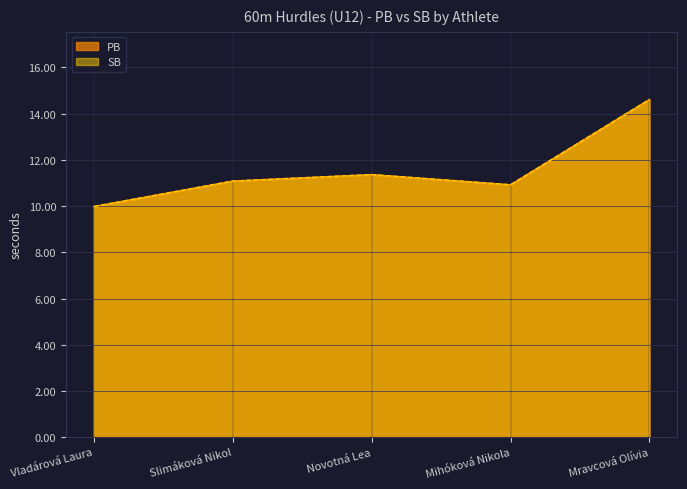

How many lines are shown in the chart?

2